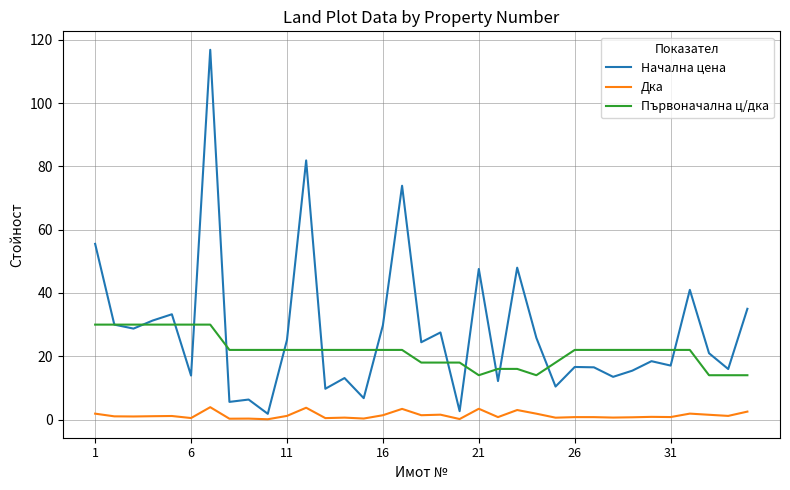

Which series has the widest spread of values?

Начална цена